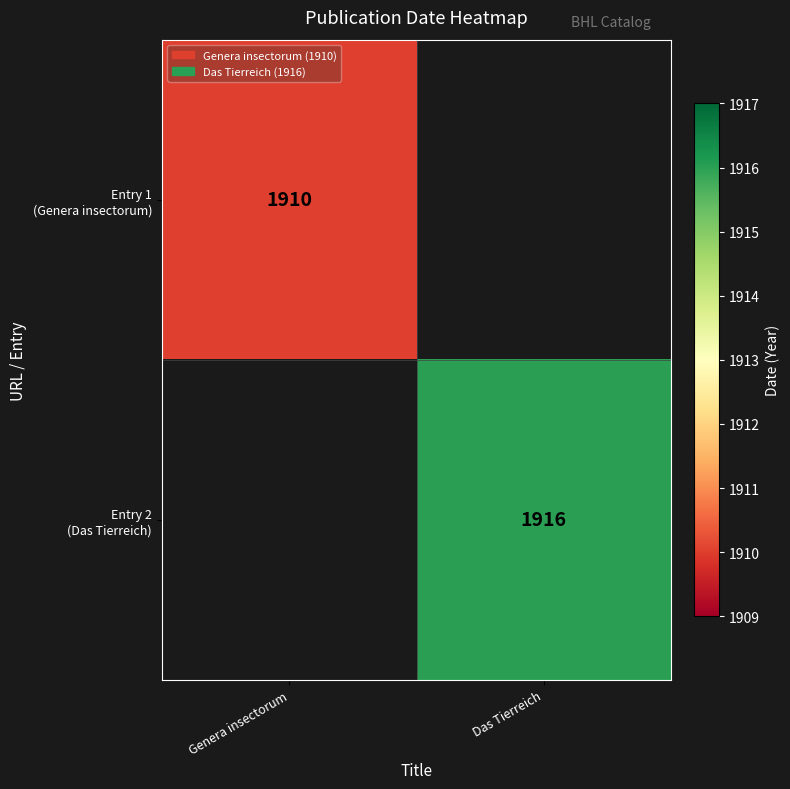

Rank the series at Genera insectorum from highest to lowest value.

Entry 1 (Genera insectorum), Entry 2 (Das Tierreich)